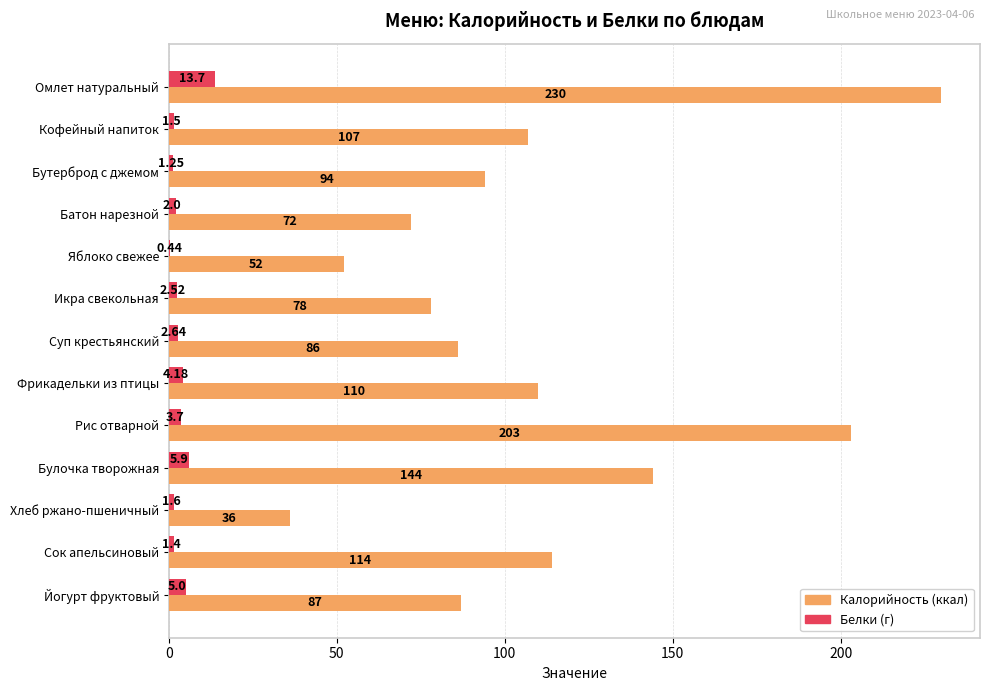

At which category is the sum across all series the highest?

Омлет натуральный